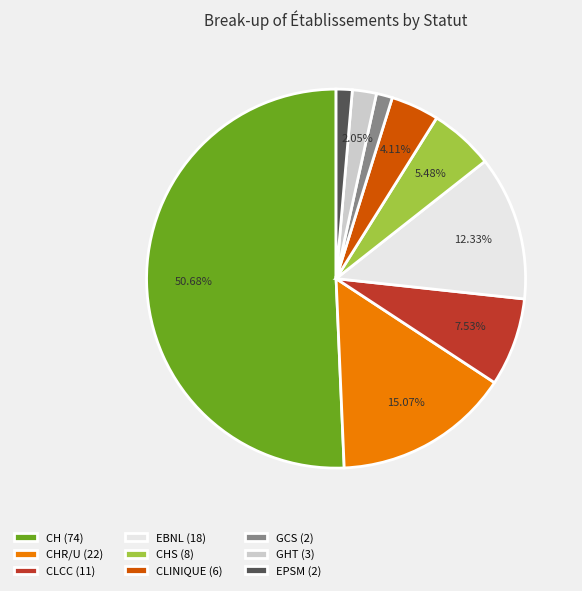

Does CLINIQUE (6) account for over 50% of the chart?

No